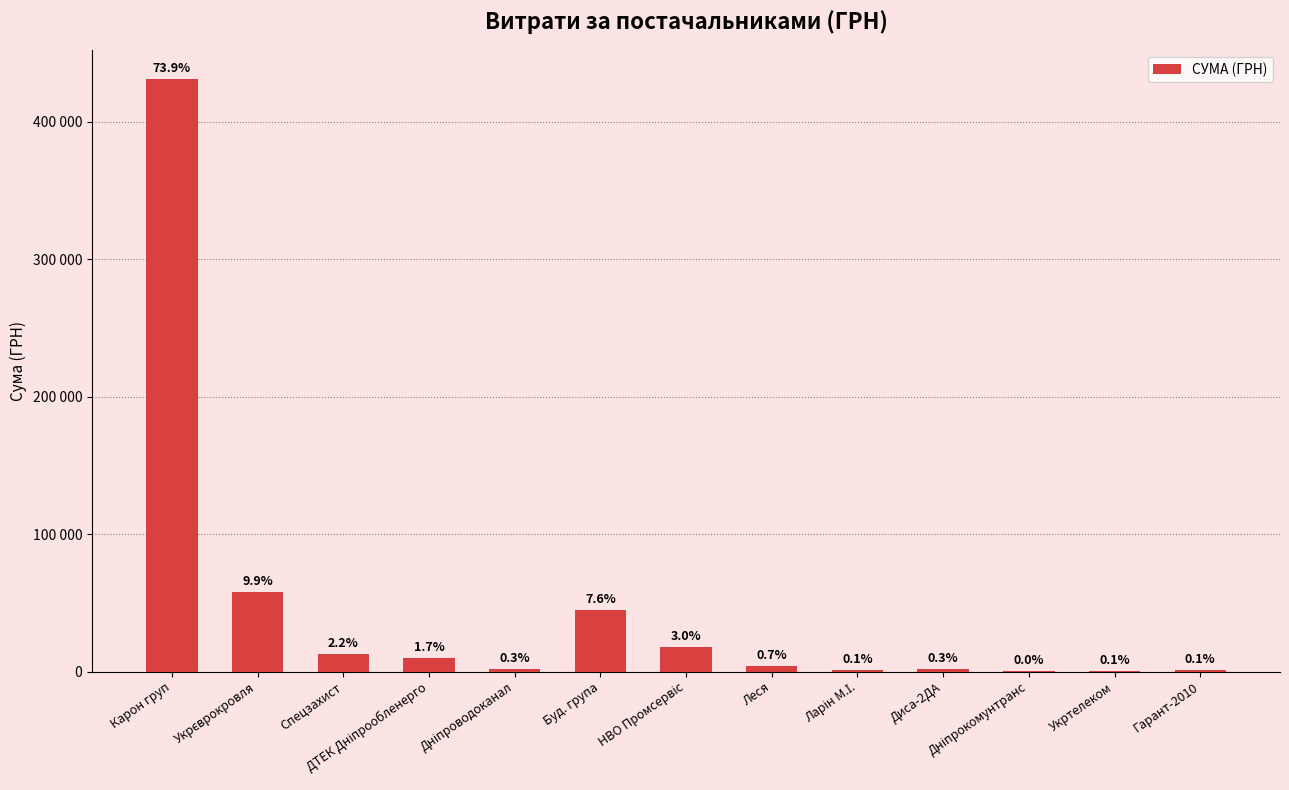

Reading left to right, extract all data points from this chart.

Карон груп=431032.1	Укрєврокровля=57774.4	Спецзахист=12900.0	ДТЕК Дніпрообленерго=9735.8	Дніпроводоканал=1568.2	Буд. група=44543.1	НВО Промсервіс=17655.7	Леся=3885.3	Ларін М.І.=856.5	Диса-2ДА=1700.0	Дніпрокомунтранс=135.7	Укртелеком=292.7	Гарант-2010=862.0